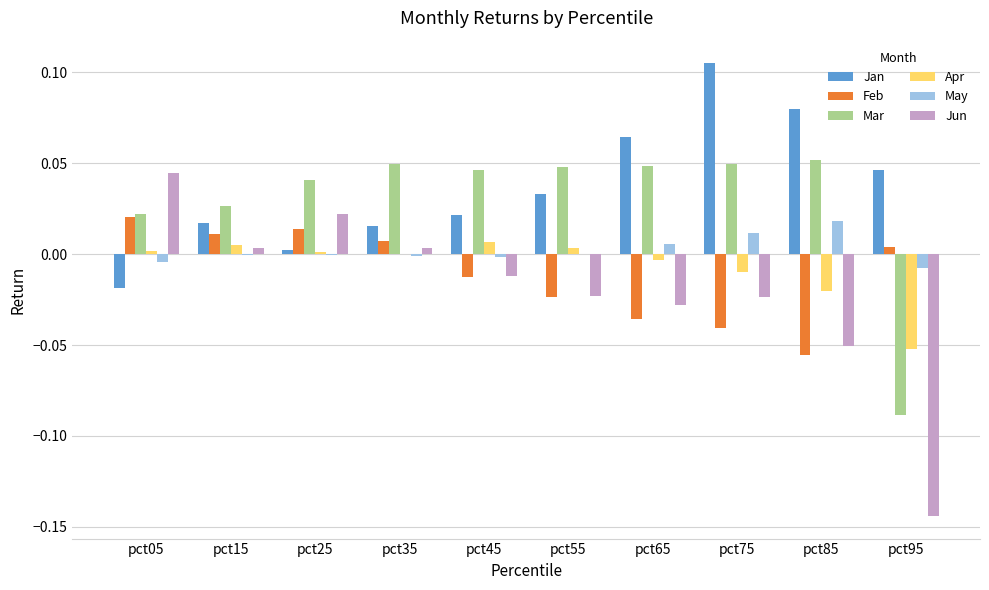

True or false: Feb has a value of 0.0 at pct15.

True